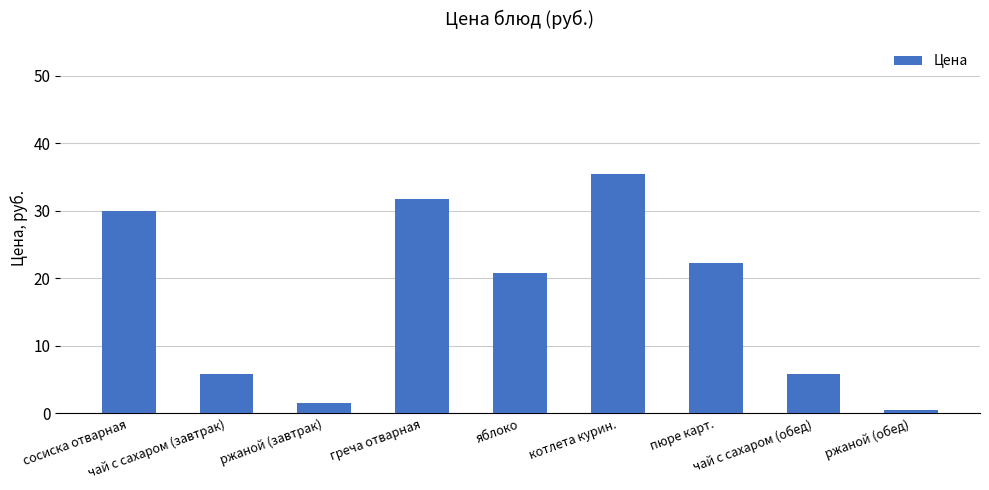

Which has a higher value, ржаной (обед) or ржаной (завтрак)?

ржаной (завтрак)